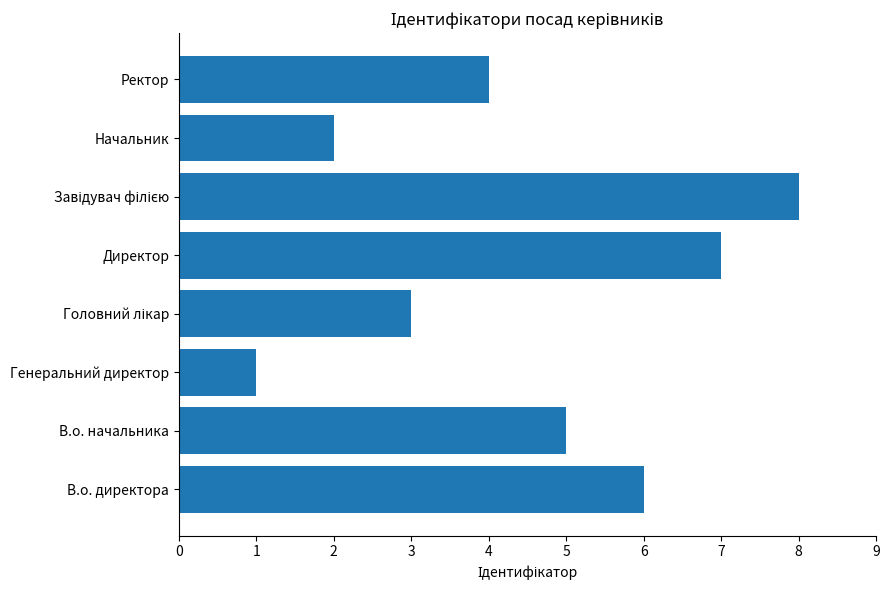

Are the bars grouped side by side (vs. stacked)?

No